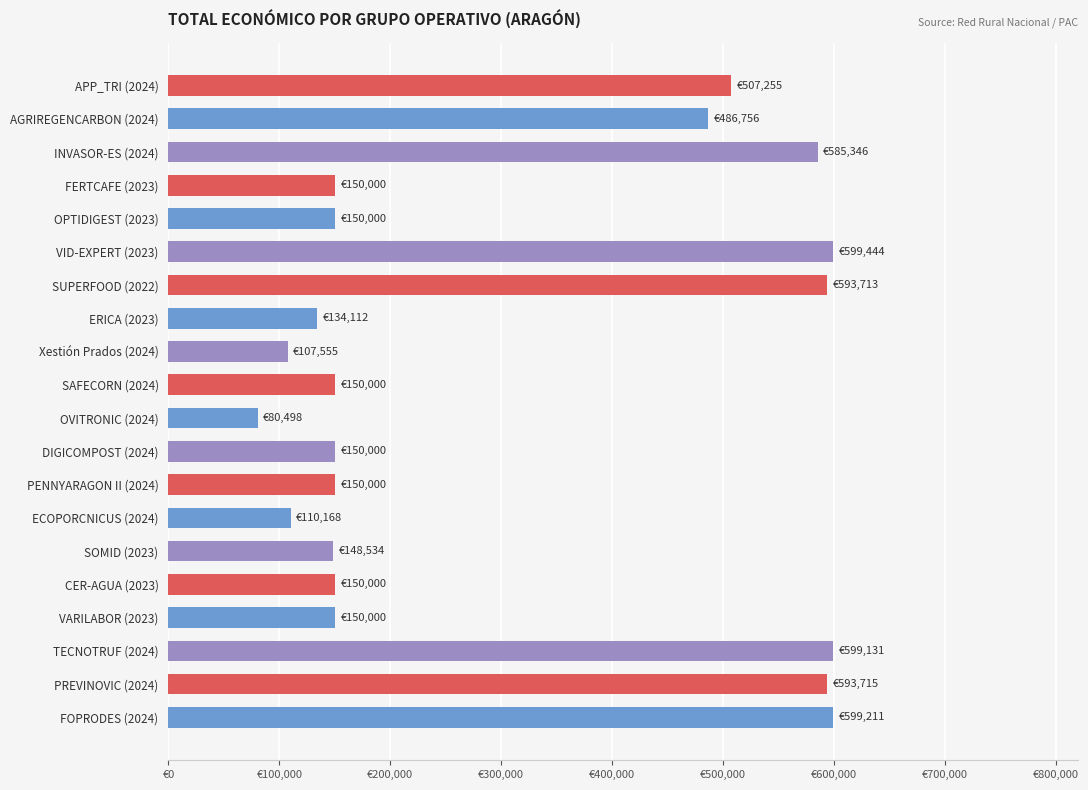

Are the bars horizontal?

Yes